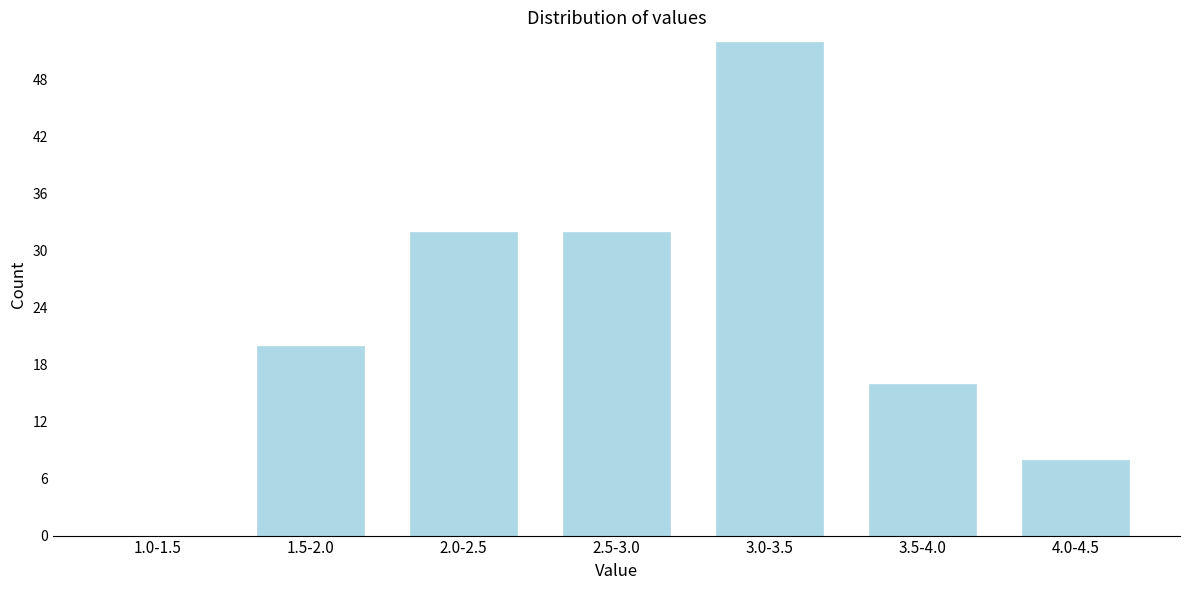

Reading right to left, list all the values displayed in this chart.

4.0-4.5=8	3.5-4.0=16	3.0-3.5=52	2.5-3.0=32	2.0-2.5=32	1.5-2.0=20	1.0-1.5=0